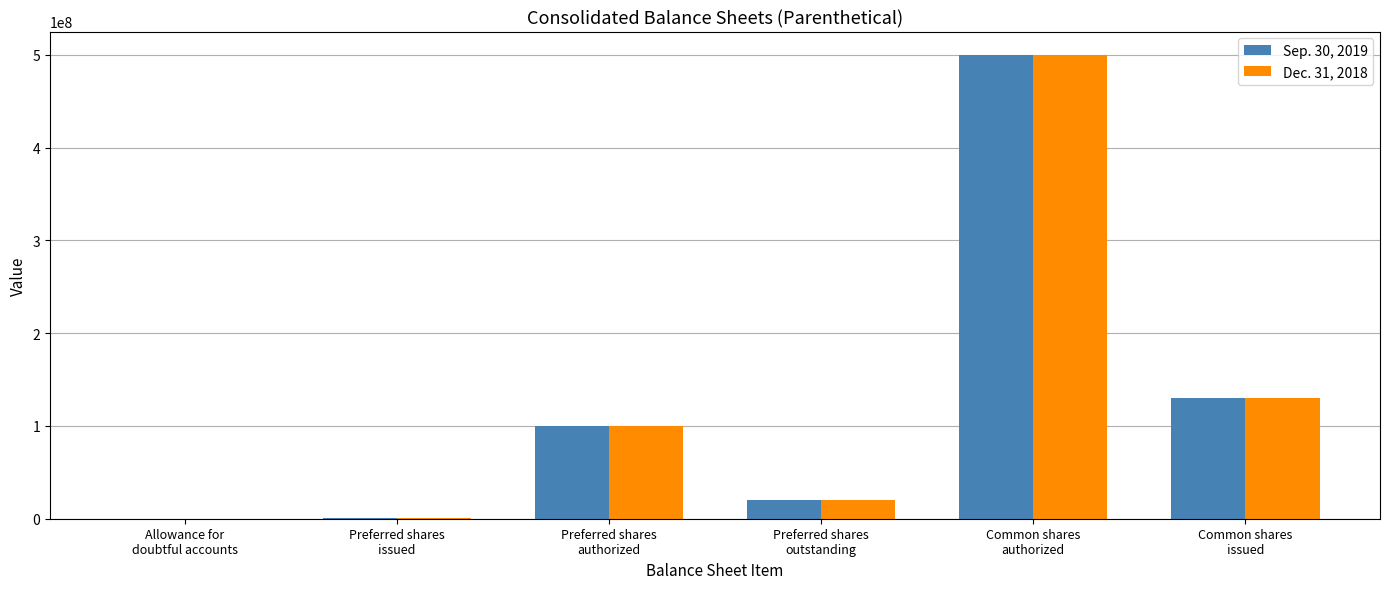

What are all the series names shown in the legend?

Sep. 30, 2019, Dec. 31, 2018